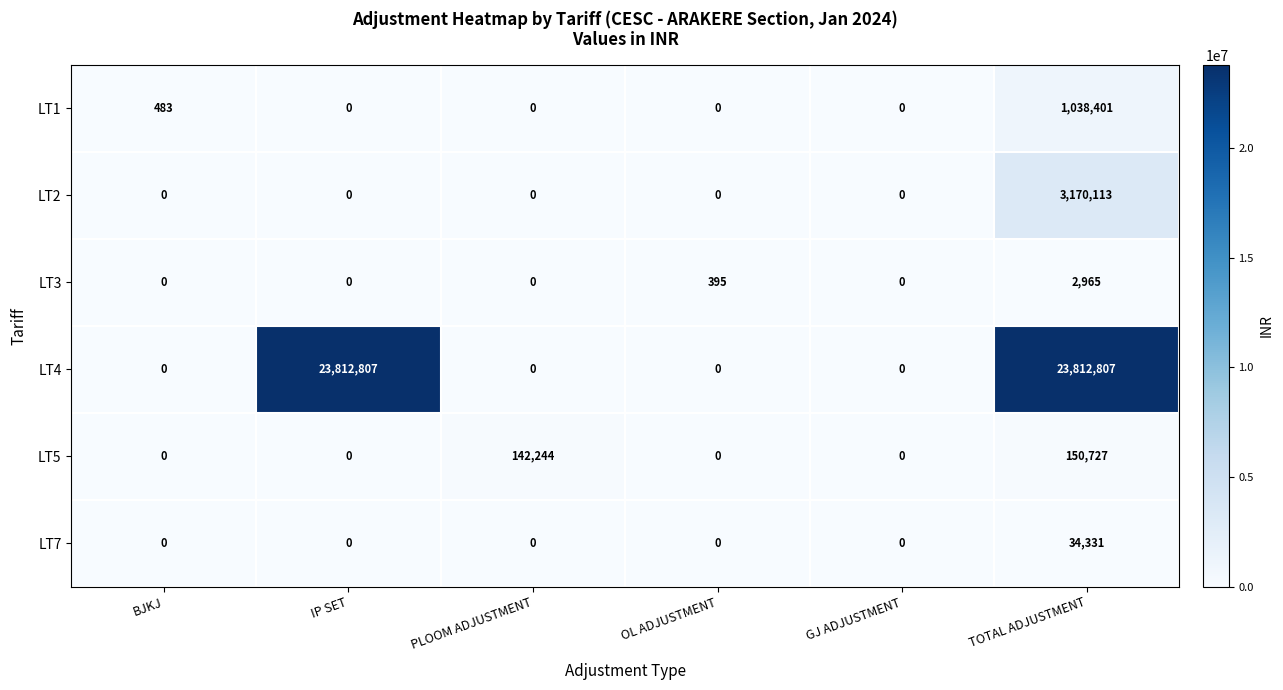

What is the difference between the highest and lowest values at OL ADJUSTMENT?

395